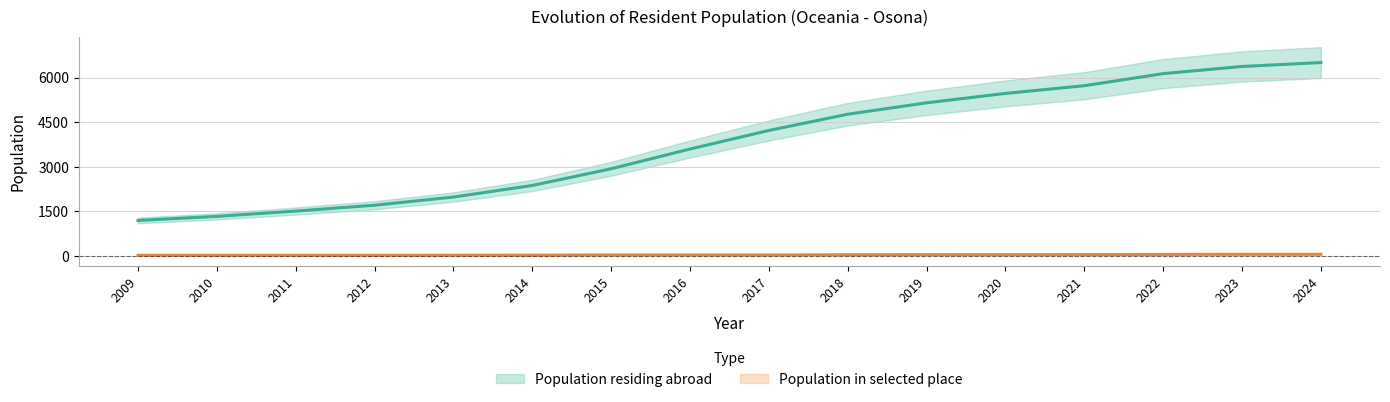

What is the difference between the Population in selected place values at 2009 and 2020?

20